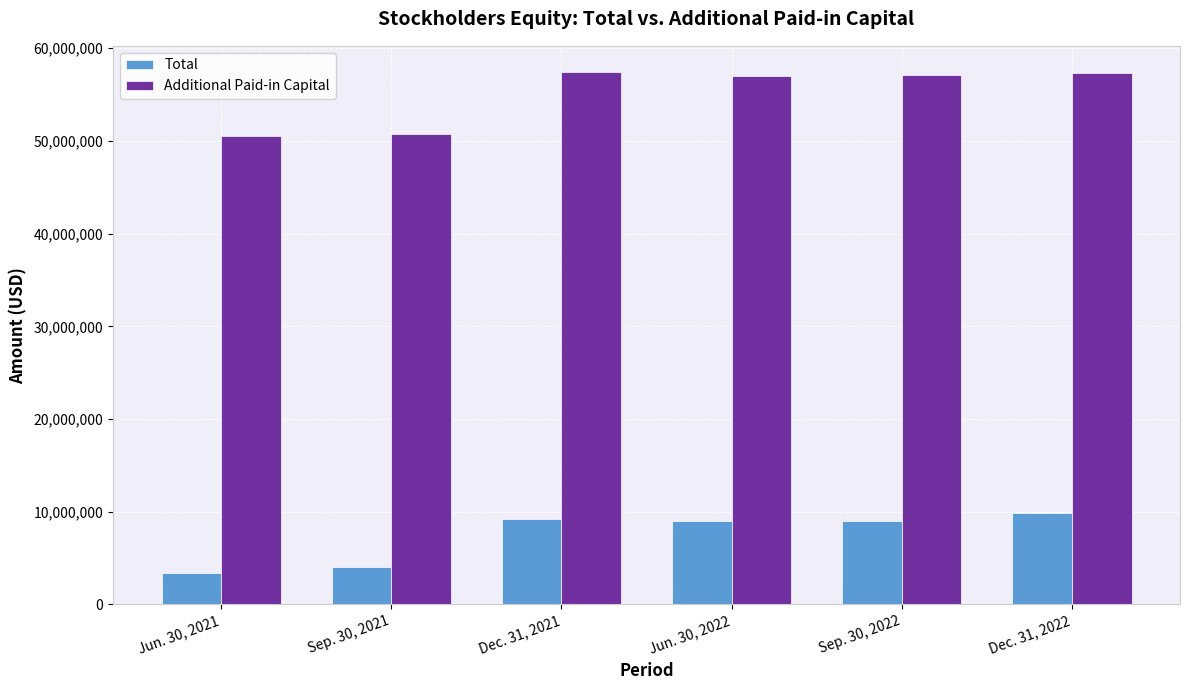

What value does the Total series have at Jun. 30, 2022, to the nearest 50?

8971500